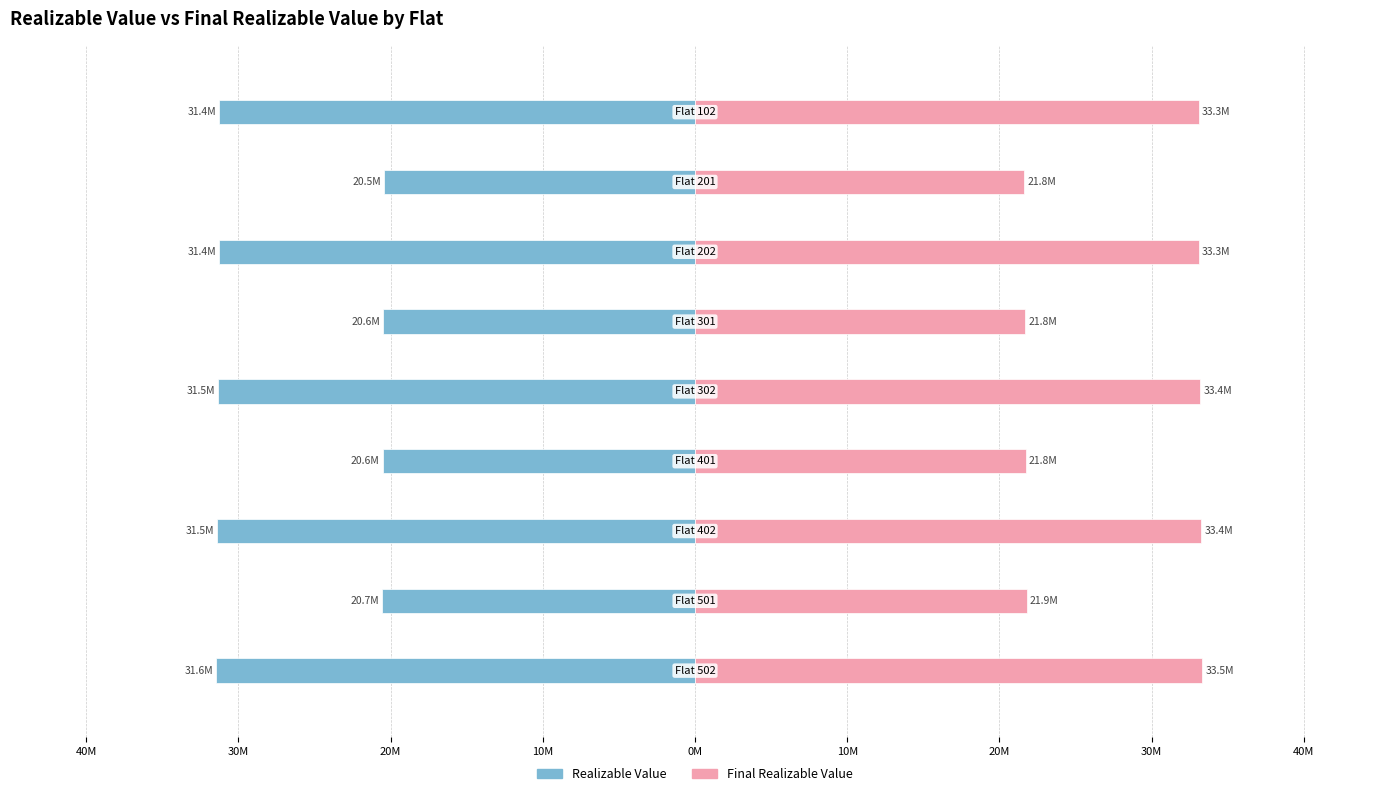

Which series changed the most between 10M and 10M?

Final Realizable Value